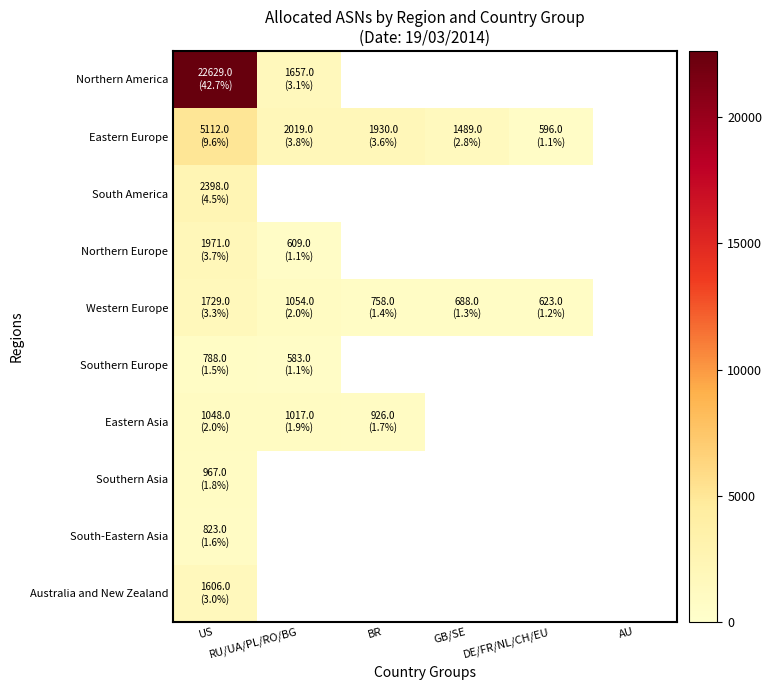

Reading right to left, transcribe all the data shown in this chart.

Northern America: AU=0	DE/FR/NL/CH/EU=0	GB/SE=0	BR=0	RU/UA/PL/RO/BG=1657	US=22629
Eastern Europe: AU=0	DE/FR/NL/CH/EU=596	GB/SE=1489	BR=1930	RU/UA/PL/RO/BG=2019	US=5112
South America: AU=0	DE/FR/NL/CH/EU=0	GB/SE=0	BR=0	RU/UA/PL/RO/BG=0	US=2398
Northern Europe: AU=0	DE/FR/NL/CH/EU=0	GB/SE=0	BR=0	RU/UA/PL/RO/BG=609	US=1971
Western Europe: AU=0	DE/FR/NL/CH/EU=623	GB/SE=688	BR=758	RU/UA/PL/RO/BG=1054	US=1729
Southern Europe: AU=0	DE/FR/NL/CH/EU=0	GB/SE=0	BR=0	RU/UA/PL/RO/BG=583	US=788
Eastern Asia: AU=0	DE/FR/NL/CH/EU=0	GB/SE=0	BR=926	RU/UA/PL/RO/BG=1017	US=1048
Southern Asia: AU=0	DE/FR/NL/CH/EU=0	GB/SE=0	BR=0	RU/UA/PL/RO/BG=0	US=967
South-Eastern Asia: AU=0	DE/FR/NL/CH/EU=0	GB/SE=0	BR=0	RU/UA/PL/RO/BG=0	US=823
Australia and New Zealand: AU=0	DE/FR/NL/CH/EU=0	GB/SE=0	BR=0	RU/UA/PL/RO/BG=0	US=1606